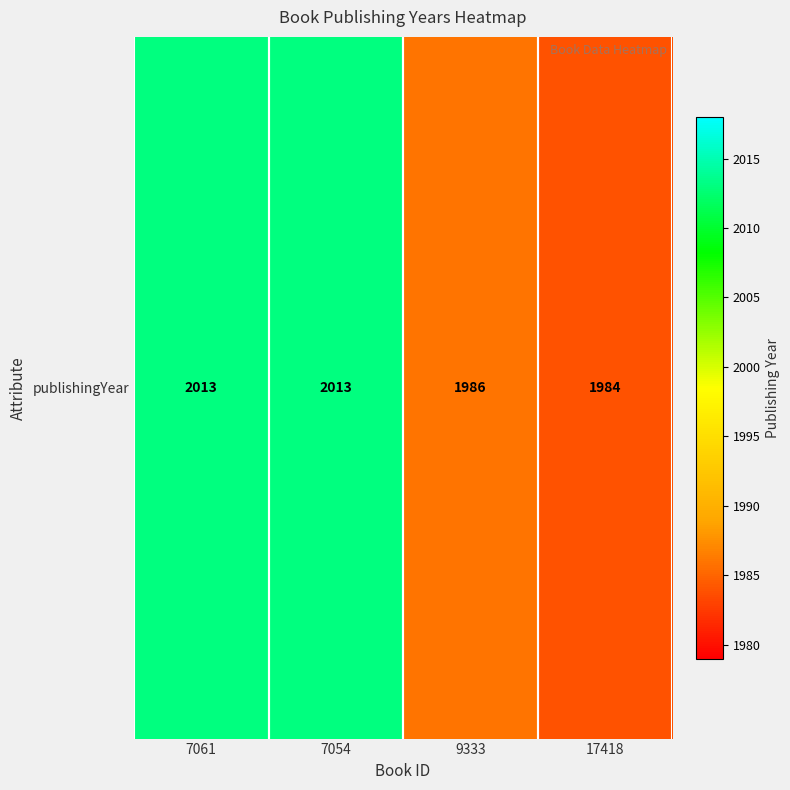

List the labels in order of value, smallest first.

17418, 9333, 7061, 7054